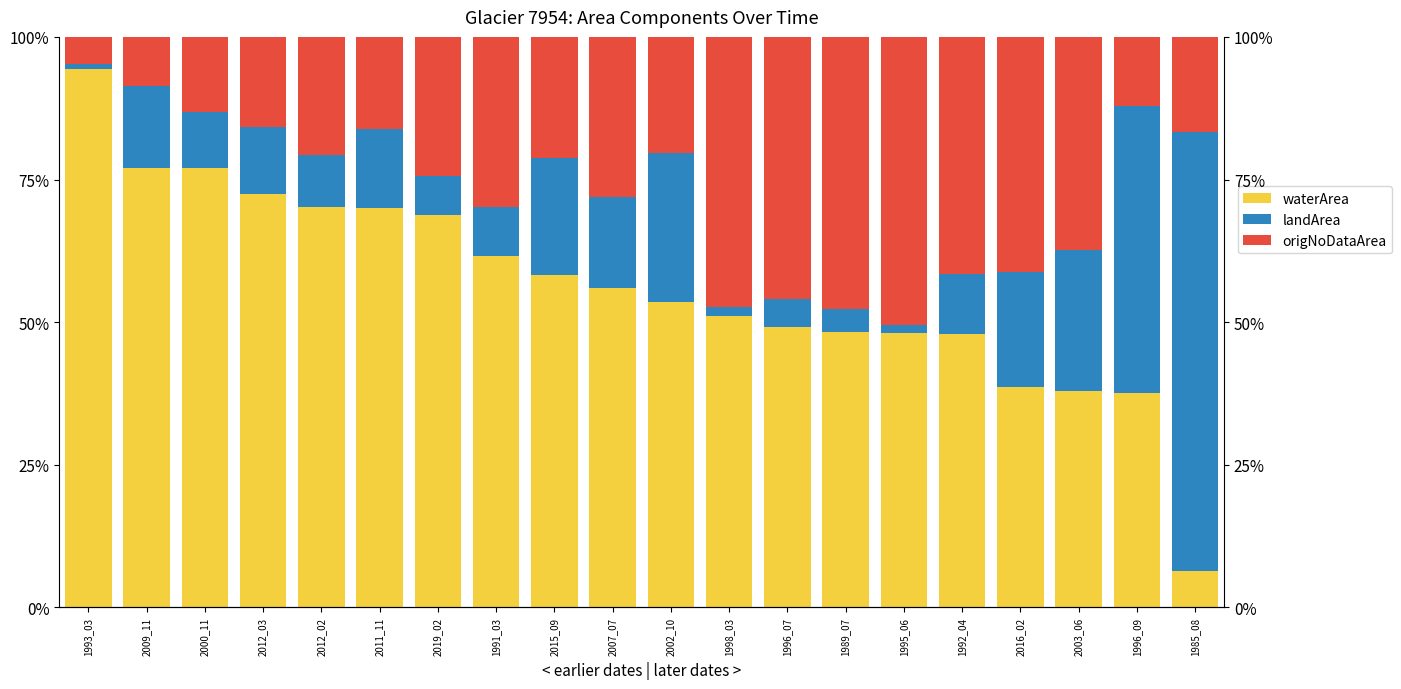

What are all the series names shown in the legend?

waterArea, landArea, origNoDataArea